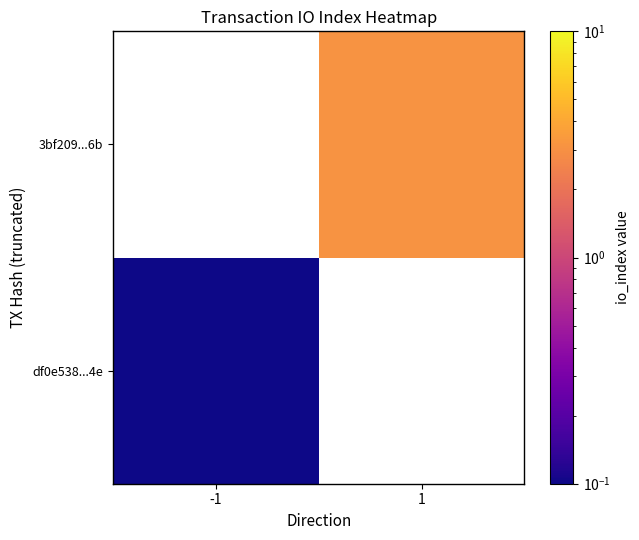

Which has a higher value, -1 or 1?

1